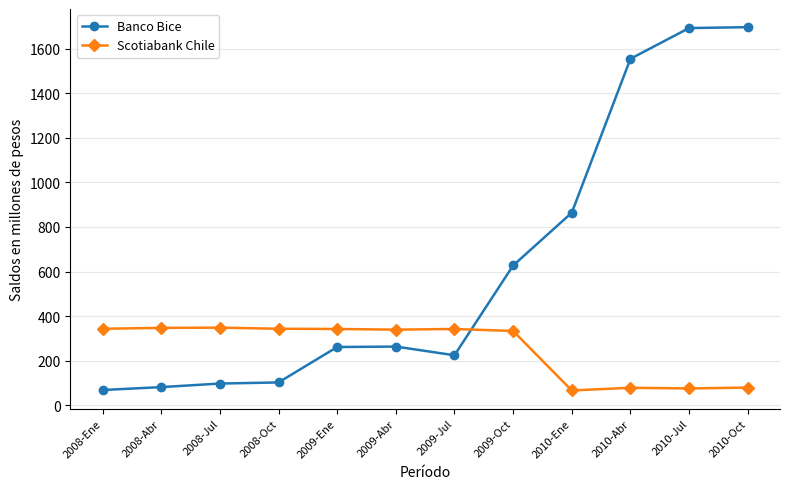

List the series in order of their peak value, lowest first.

Scotiabank Chile, Banco Bice